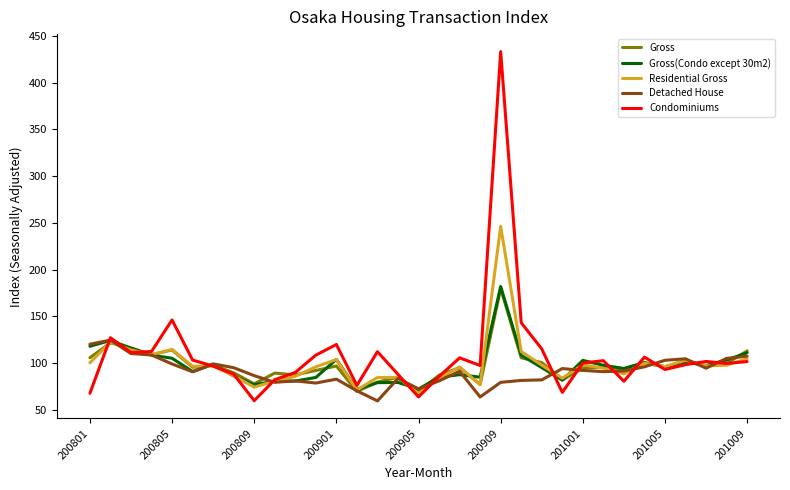

What is the difference between the second highest and second lowest values in the Residential Gross series?

51.3